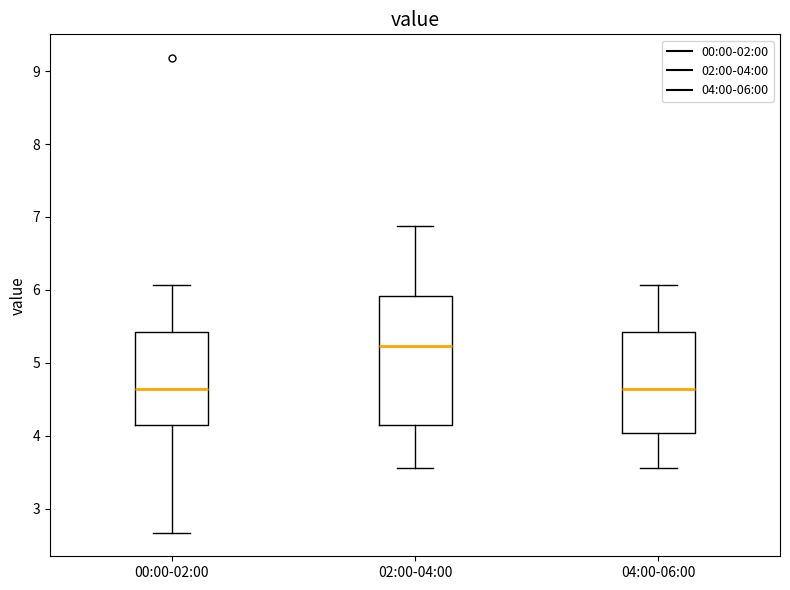

Where does the median line of the box for 02:00-04:00 sit on the y-axis? The values are not printed on the chart, so give them approximately, as read against the axis.

5.2